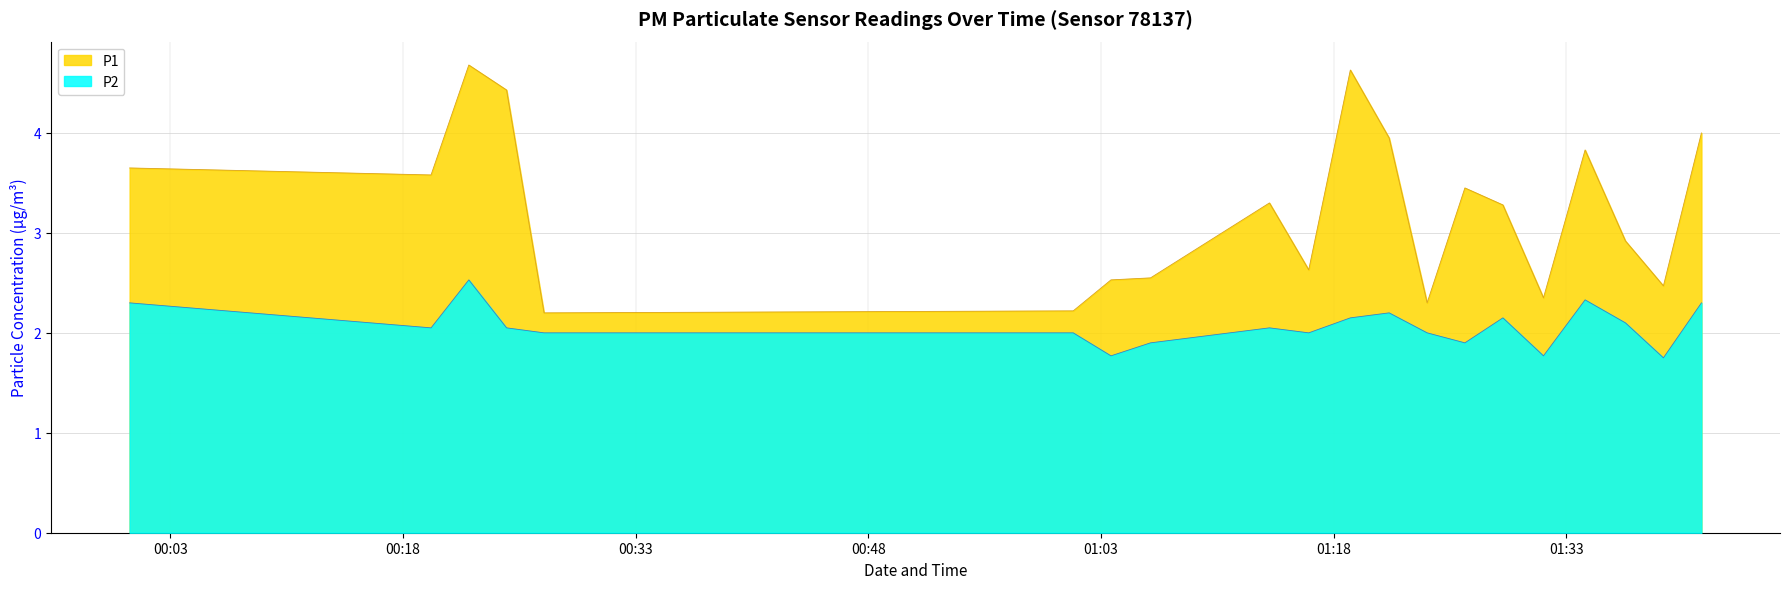

What is the approximate value of P1 at 11:00?

2.4